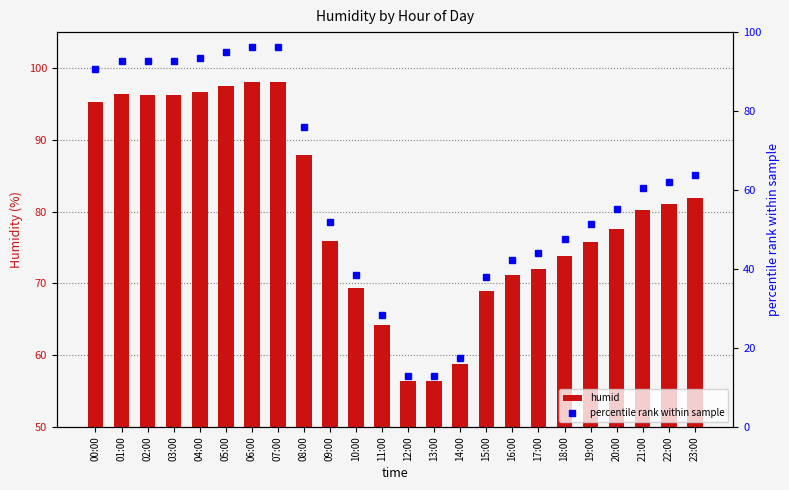

Is it true that humid equals 96.7 at 04:00?

True